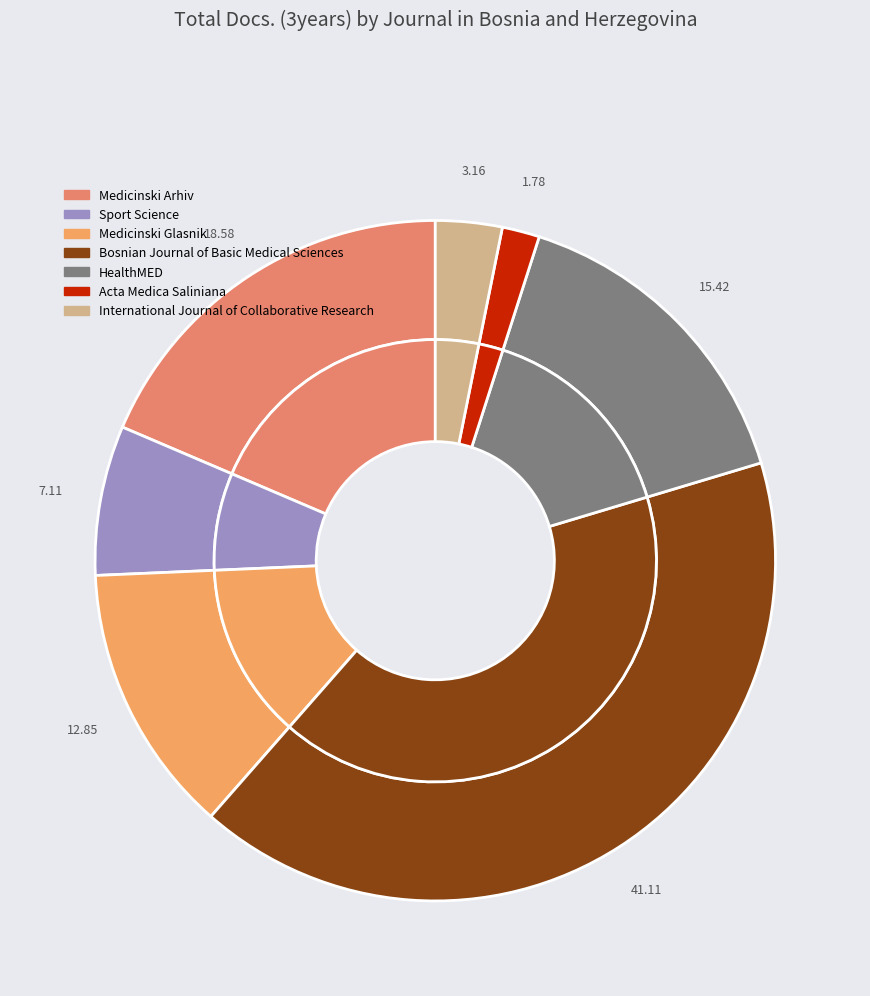

Which slice is the smallest?

Acta Medica Saliniana